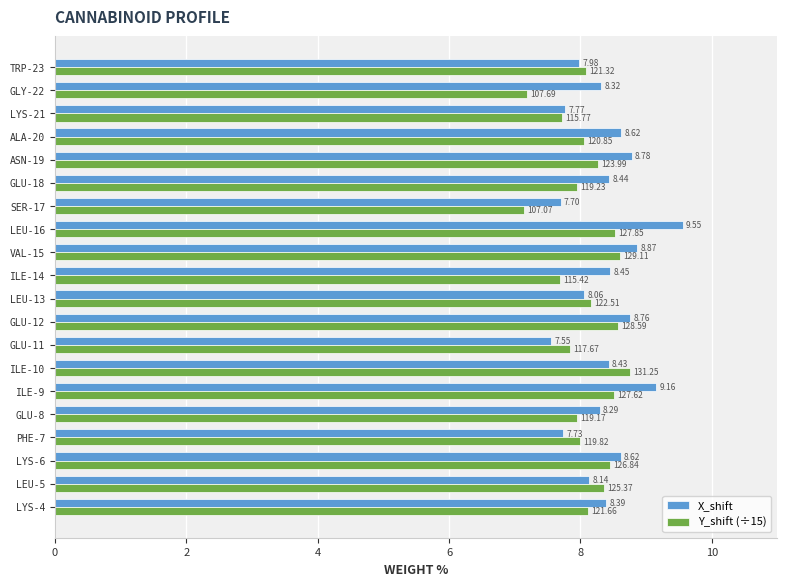

How many data points in X_shift are above 8?

15